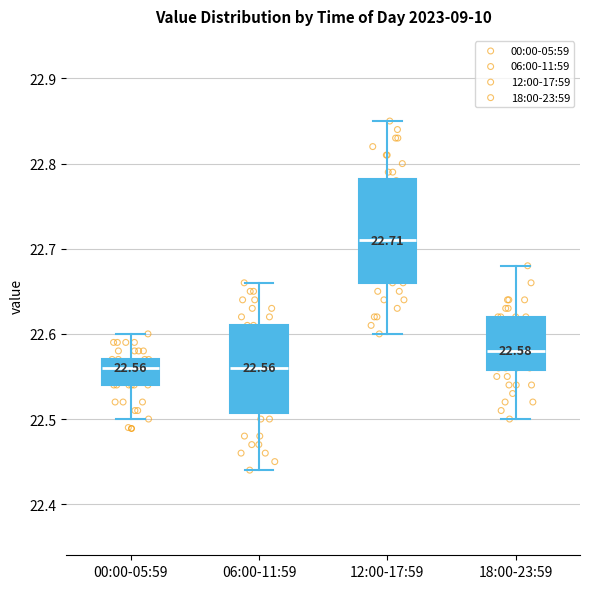

Comparing the boxes themselves (not the whiskers), which one is the tallest?

12:00-17:59